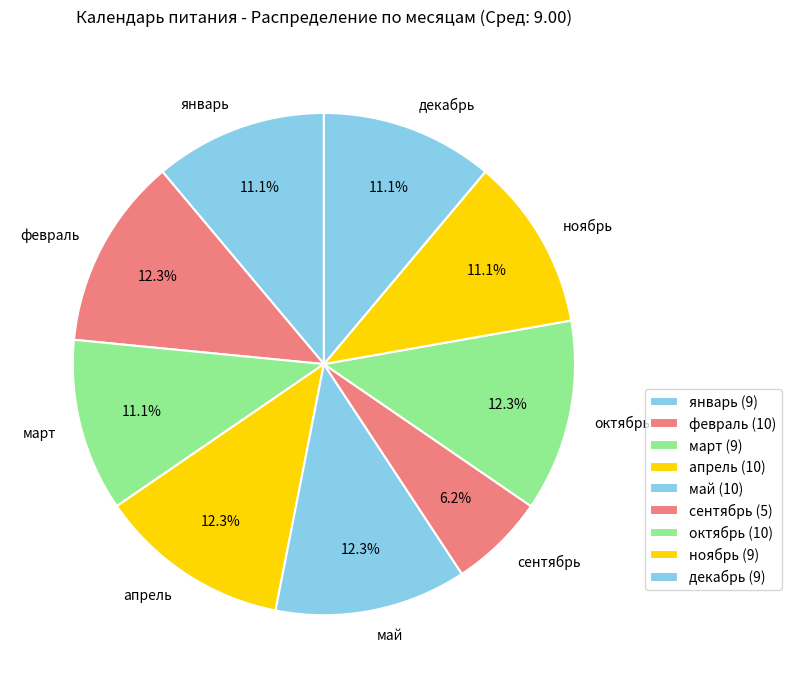

To the nearest percent, what is the average slice percentage?

11%